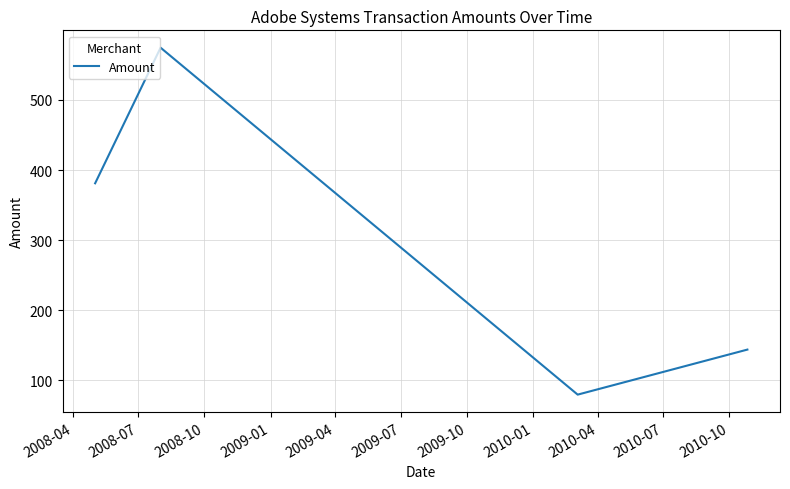

True or false: the data has more than 1 interior local peaks.

False